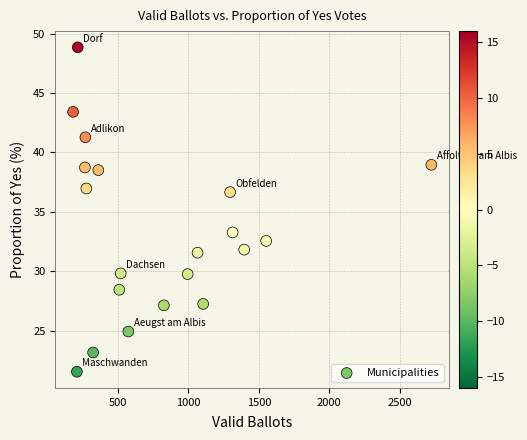

What is the range of X values (max minus min)?

2542.0